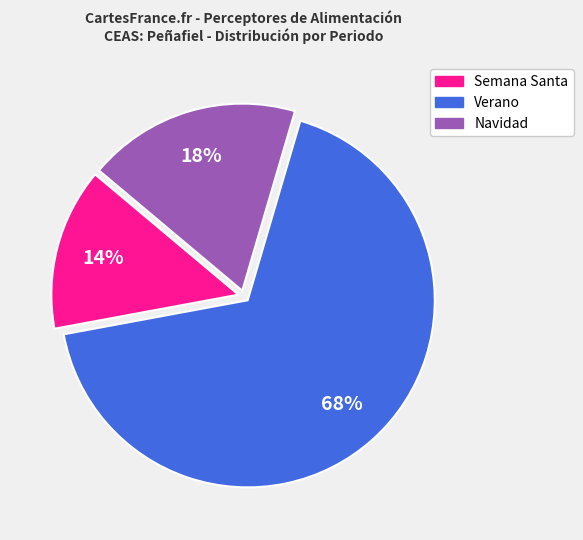

To the nearest percent, what is the difference between the largest and smallest slice percentages?

54%